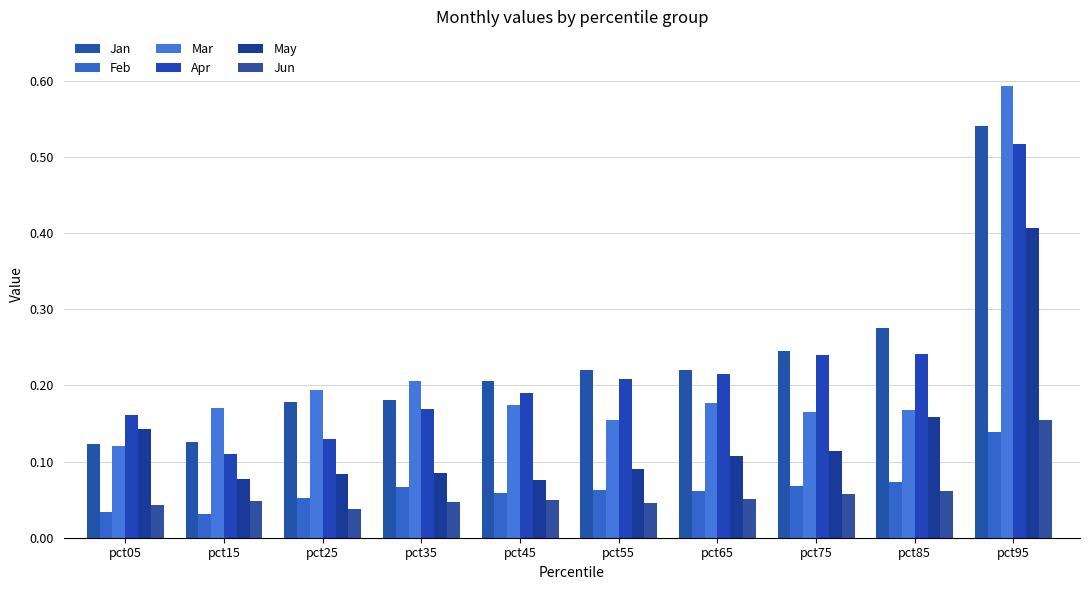

Does the chart contain stacked bars?

No